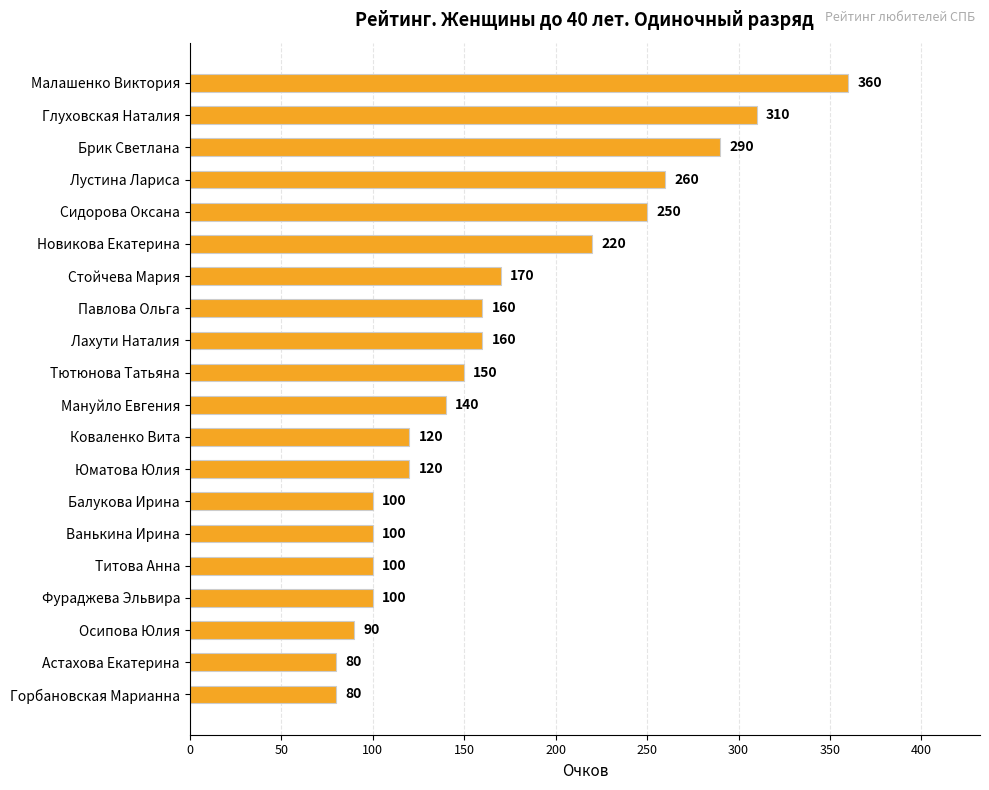

What is the value of the 4th bar from the top?

260